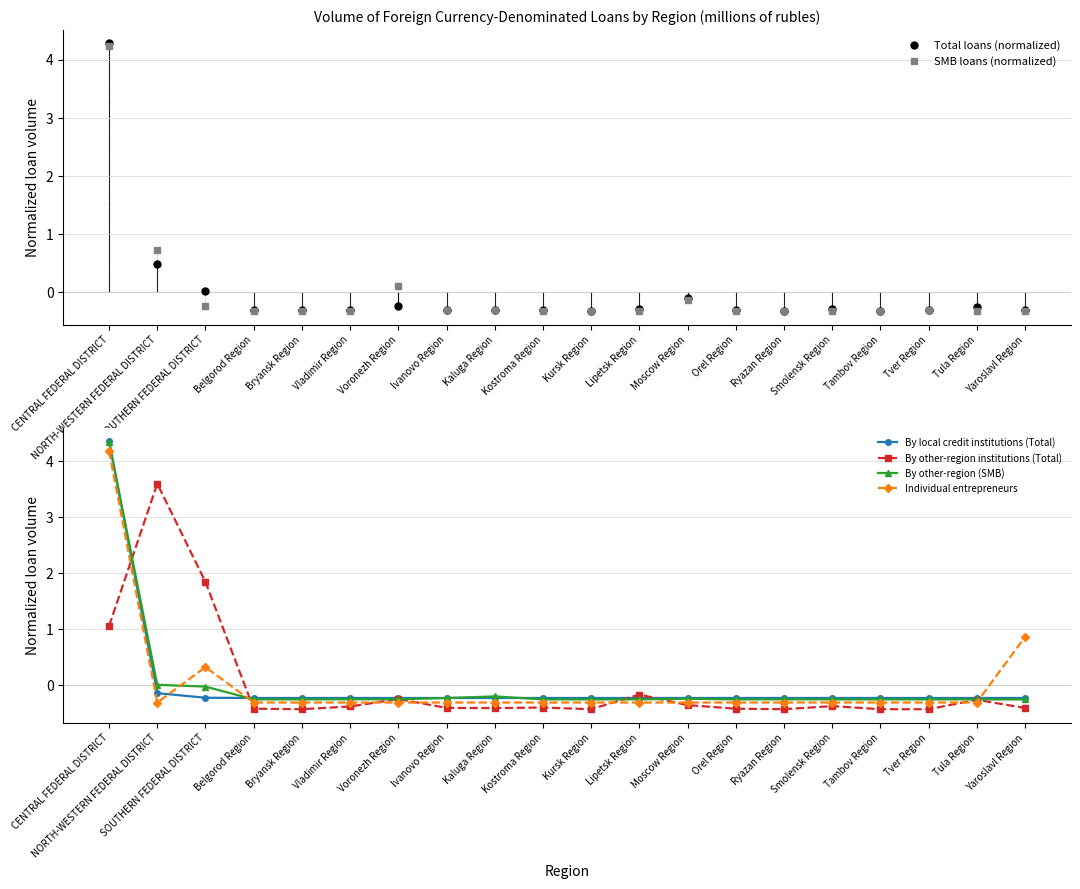

What is the sum of the SMB loans (normalized) values at Belgorod Region and Lipetsk Region?

-0.6